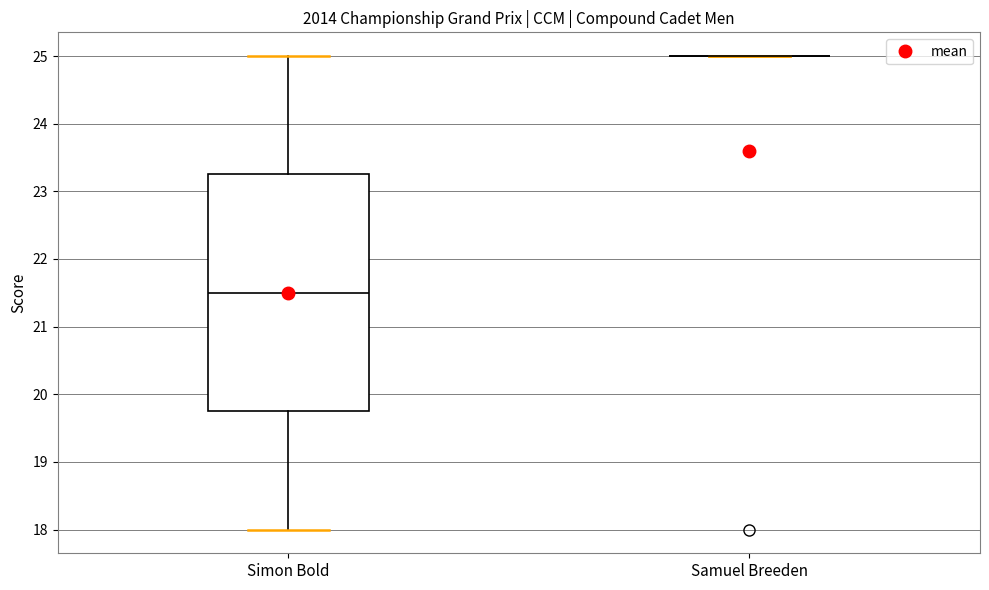

Reading left to right, transcribe this box plot: for each box, give where its median line is, the range the box spans, and where its two whiskers end, as read against the y-axis. The values are not printed on the chart, so give them approximately, as read against the axis.

Simon Bold: median 21.5, box 19.8 to 23.3, whiskers 18.0 to 25.0
Samuel Breeden: box collapsed to a line at 25.0, whiskers 25.0 to 25.0